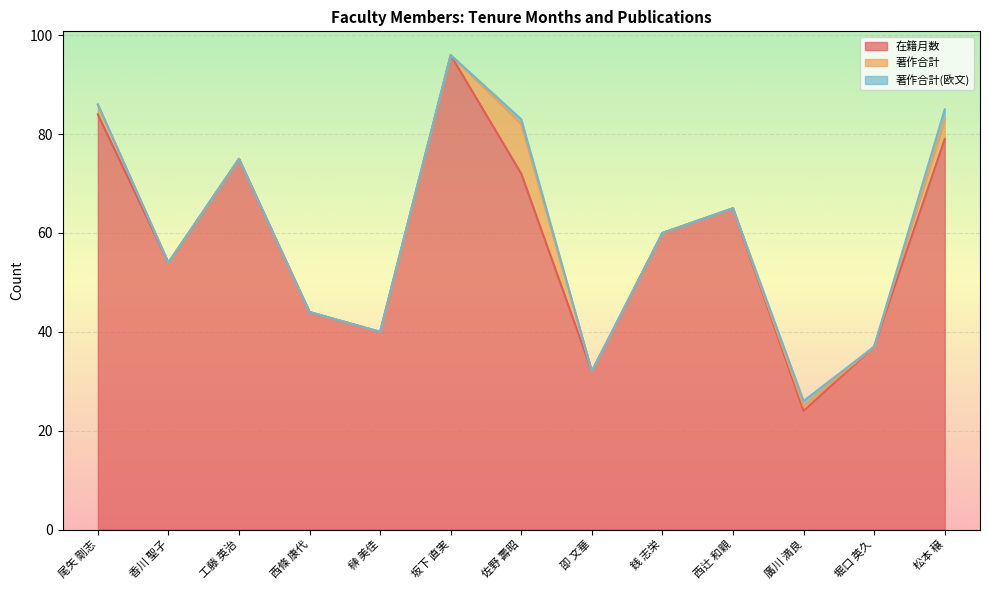

Rank the series at 坂下 直実 from lowest to highest value.

著作合計, 著作合計(欧文), 在籍月数